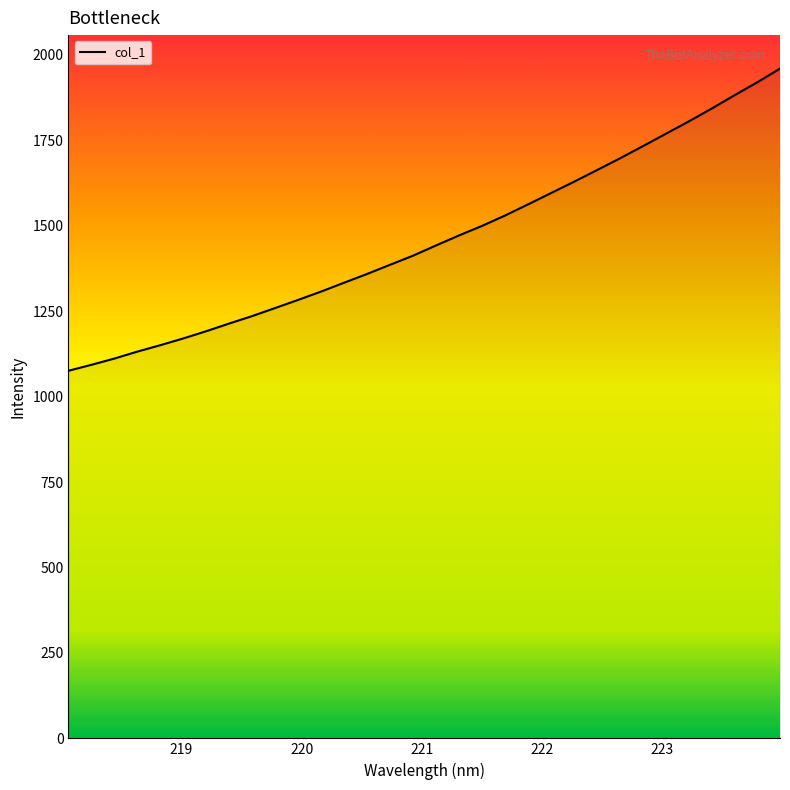

What is the maximum value shown in the chart?

1959.5